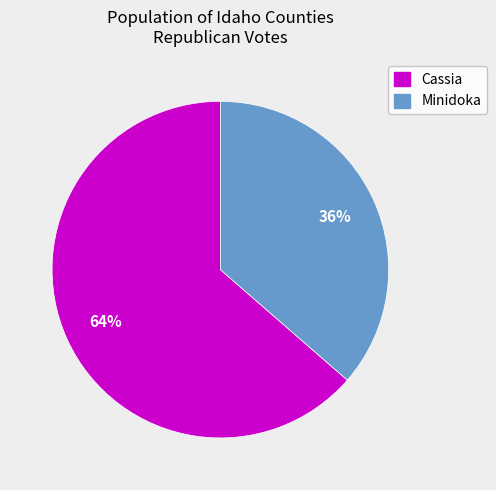

Approximately how many times larger is the value at Minidoka compared to Cassia?

0.6